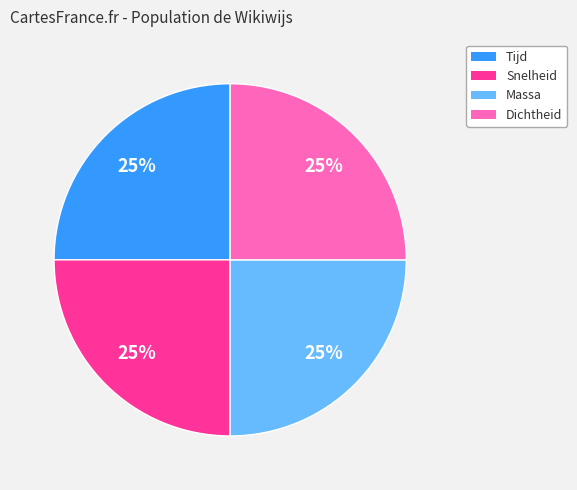

Approximately how many times larger is the value at Massa compared to Dichtheid?

1.0